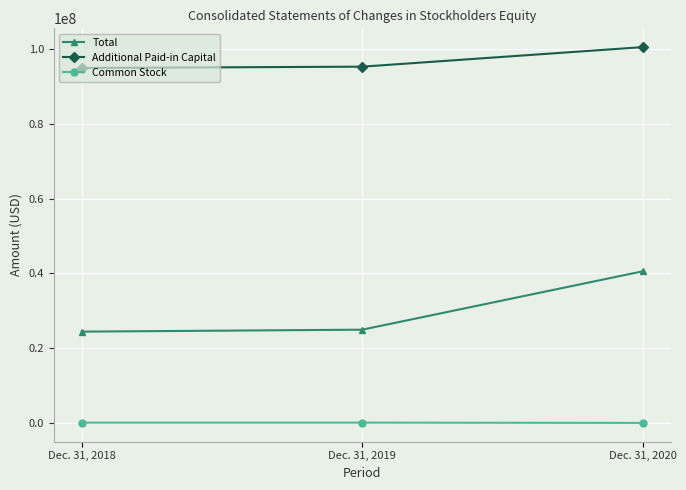

Is the value of Common Stock at Dec. 31, 2020 greater than the value of Total at Dec. 31, 2019?

No